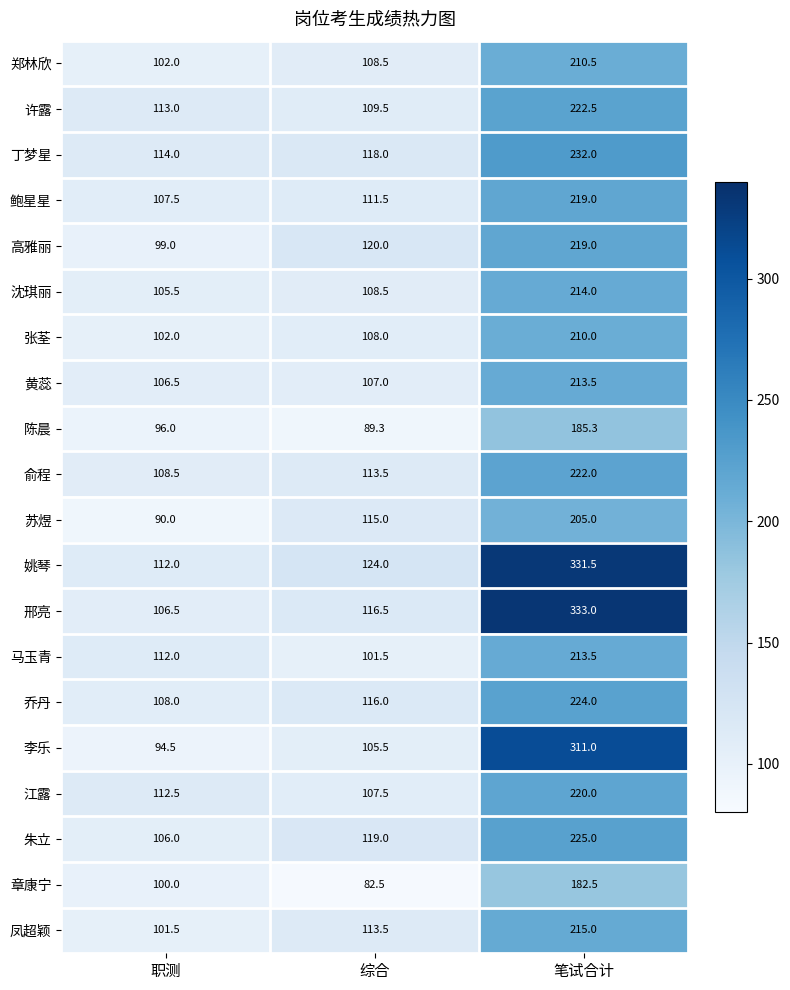

What is the difference between the 姚琴 values at 综合 and 笔试合计?

207.5